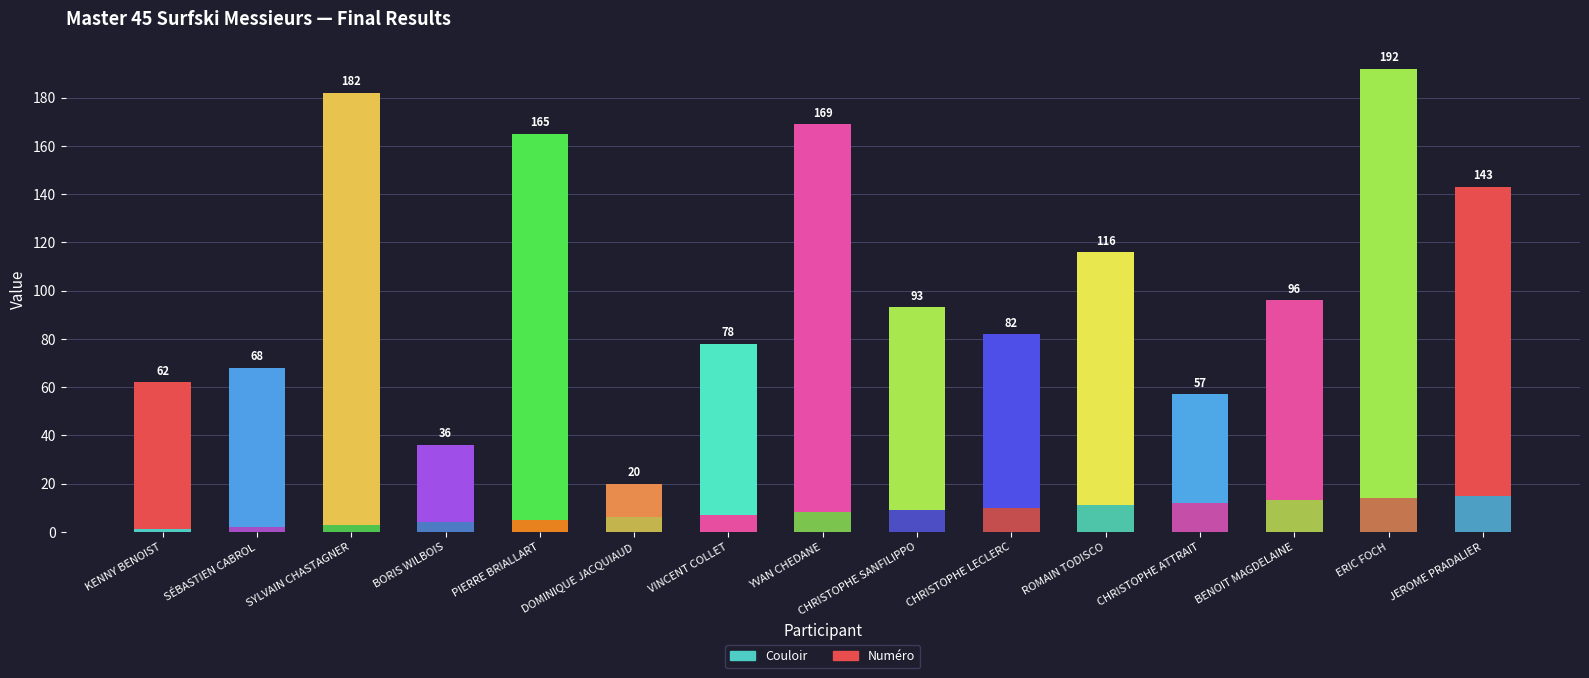

What is the label of the 2nd bar from the left?

SÉBASTIEN CABROL